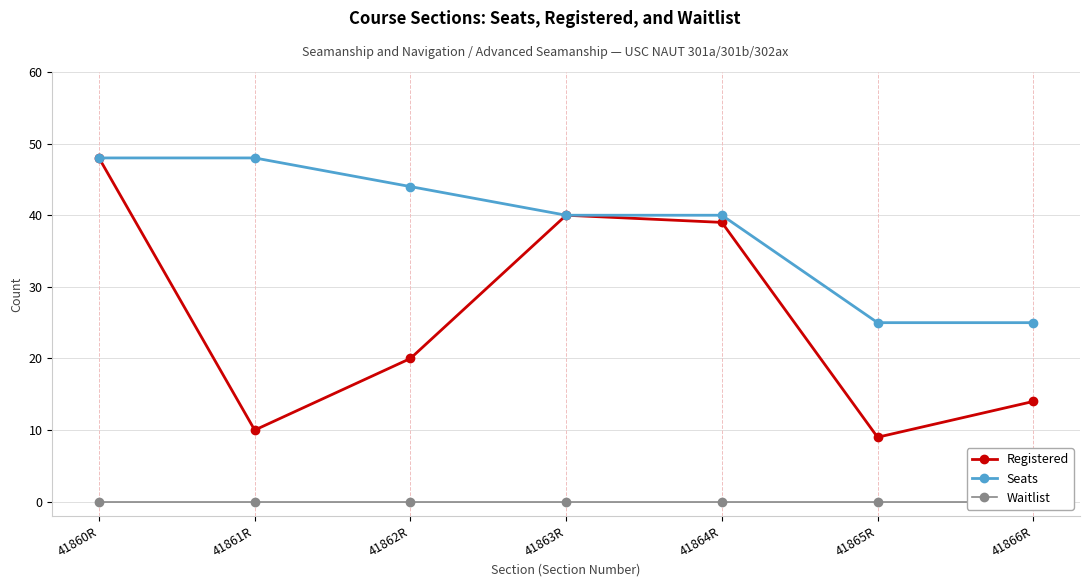

What is the average value of the Registered series?

26